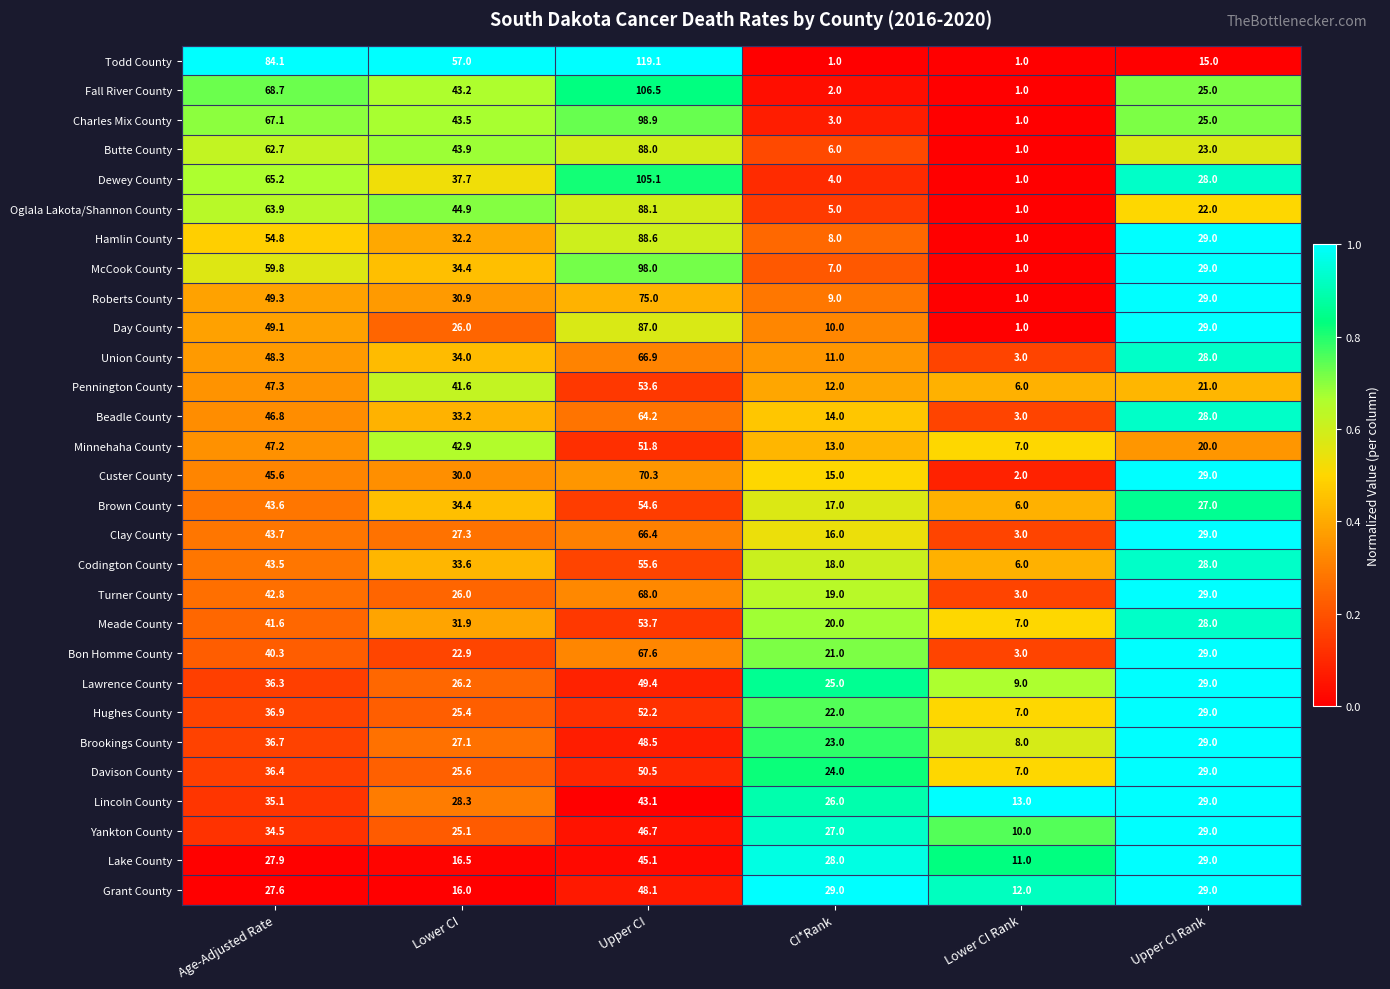

Rank the series by their maximum value, from highest to lowest.

Todd County, Fall River County, Dewey County, Charles Mix County, McCook County, Hamlin County, Oglala Lakota/Shannon County, Butte County, Day County, Roberts County, Custer County, Turner County, Bon Homme County, Union County, Clay County, Beadle County, Codington County, Brown County, Meade County, Pennington County, Hughes County, Minnehaha County, Davison County, Lawrence County, Brookings County, Grant County, Yankton County, Lake County, Lincoln County